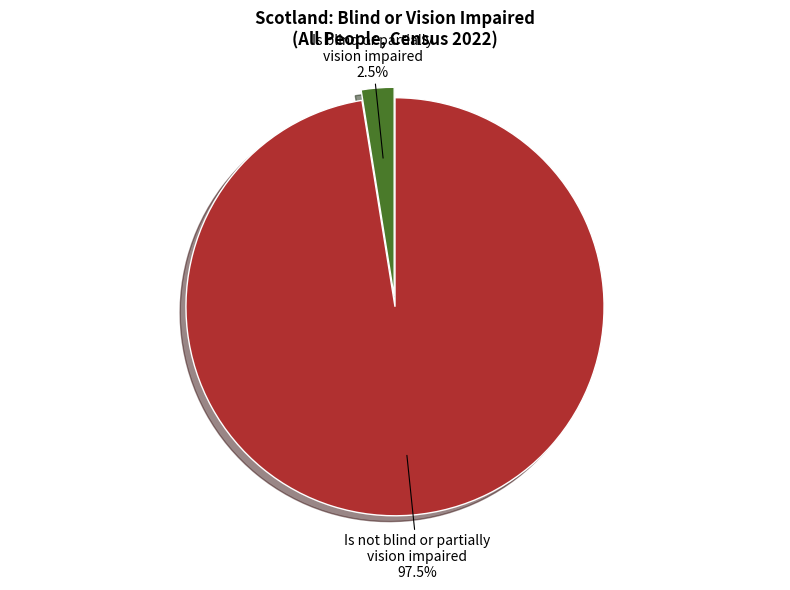

What is the smallest slice in the pie chart?

Is blind or partially vision impaired